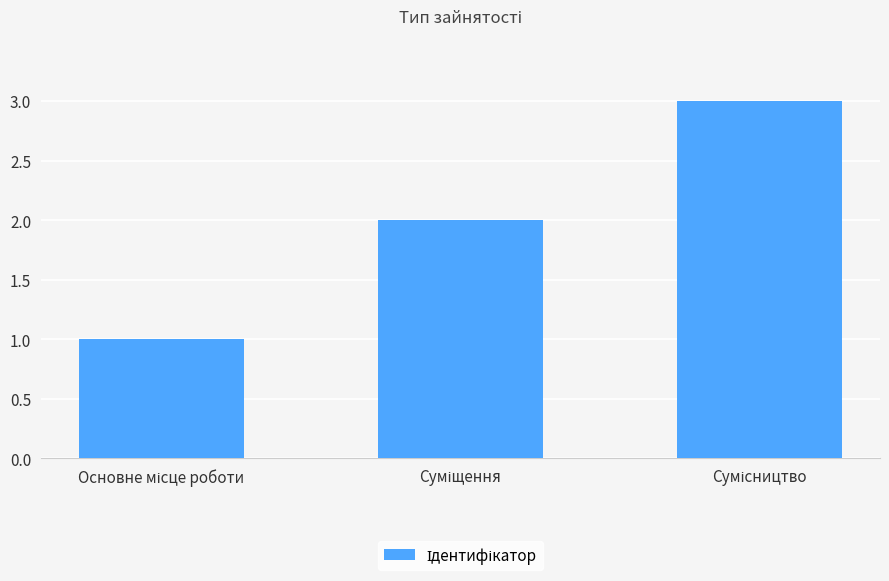

What is the sum of all values?

6